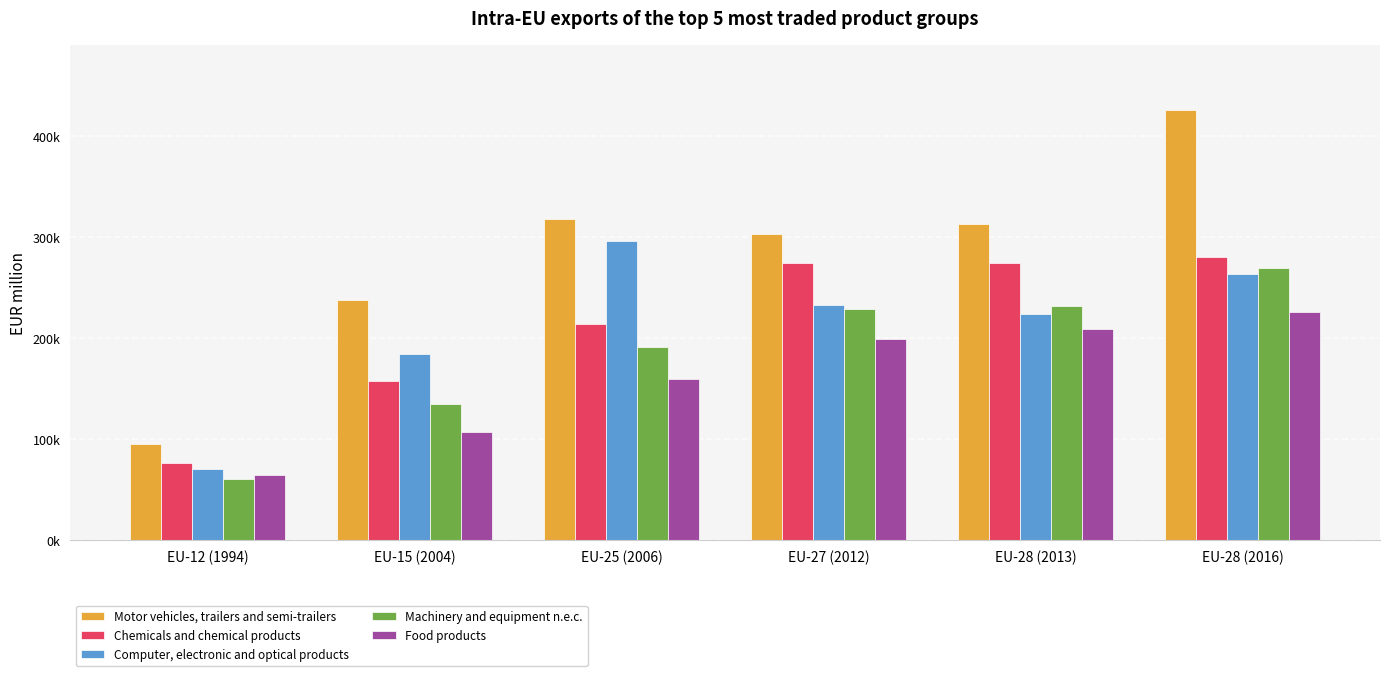

What position from the right is EU-25 (2006)?

4